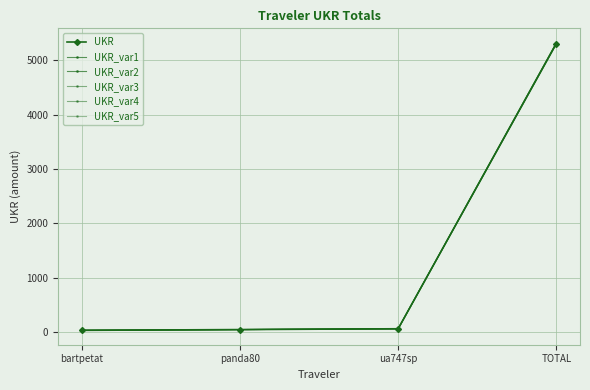

How many data points in UKR_var2 are less than 61?

2